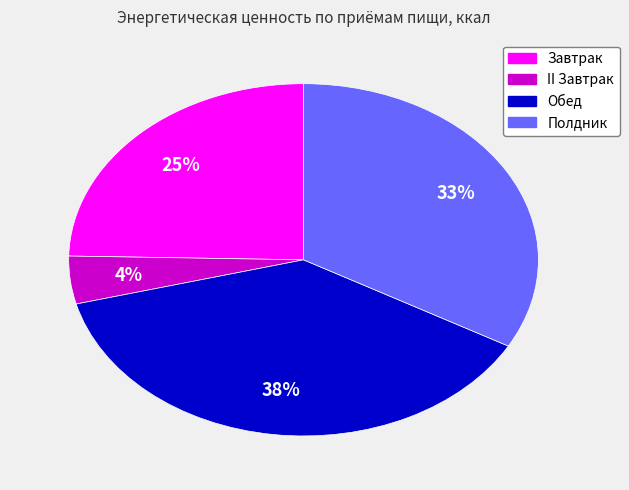

Is it true that II Завтрак is 4% of the pie?

True